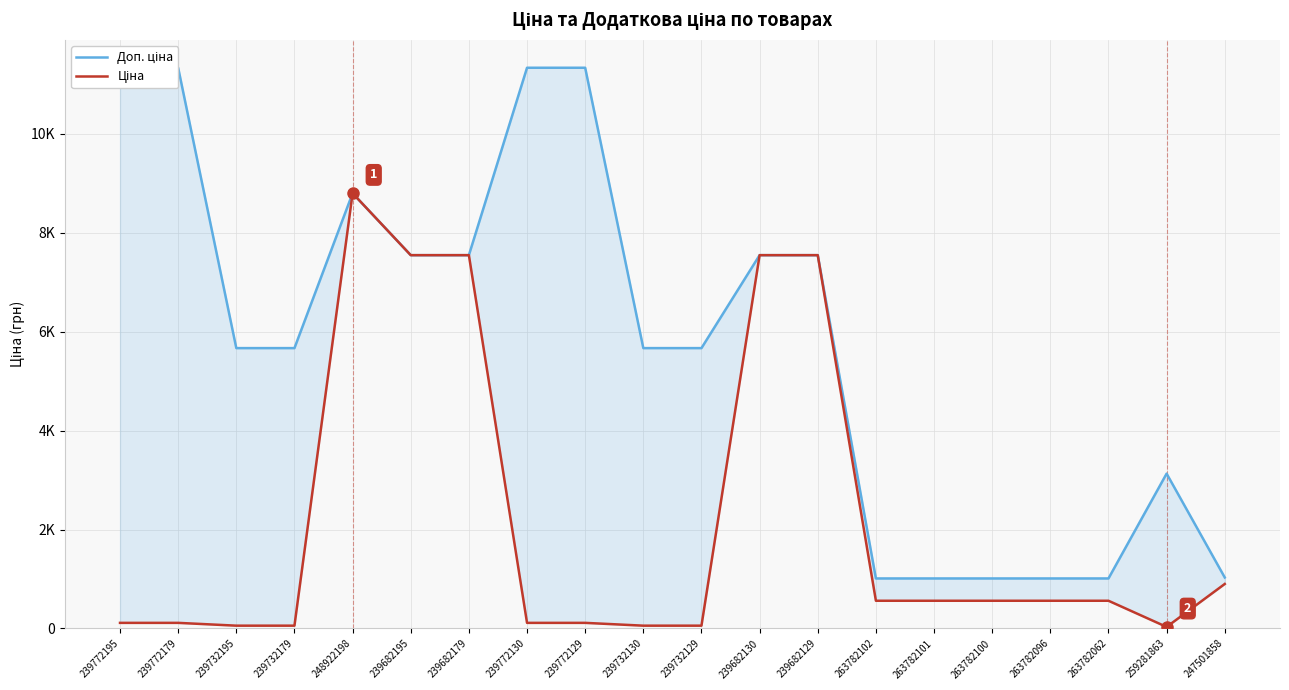

List the series in order of their peak value, lowest first.

Ціна, Доп. ціна